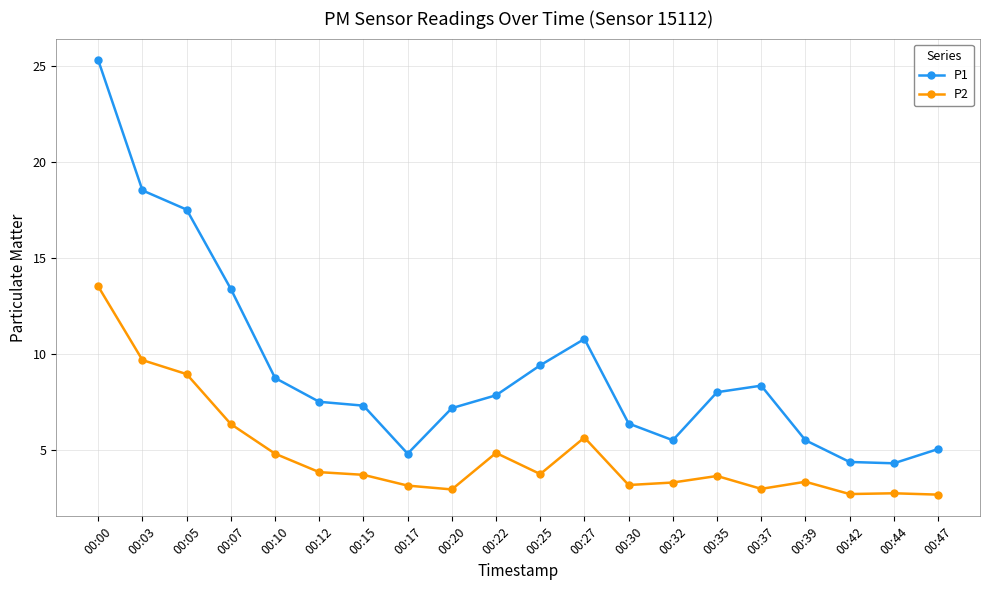

At which label is P1 closest to 14?

00:07